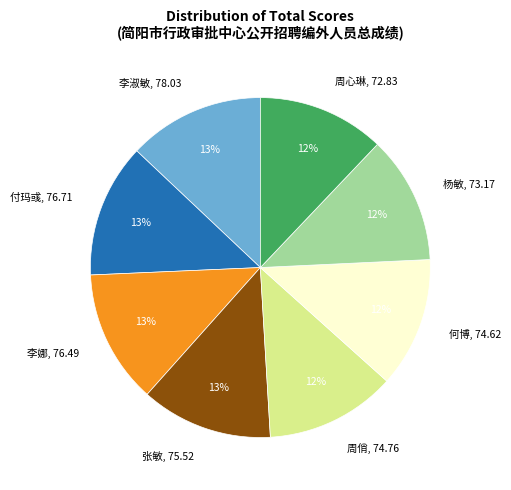

Is it true that 李淑敏, 78.03 is 22% of the pie?

False